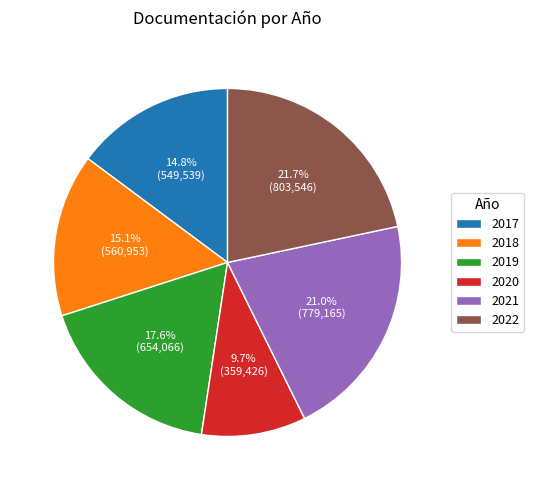

Approximately how many times larger is the value at 2021 compared to 2020?

2.2